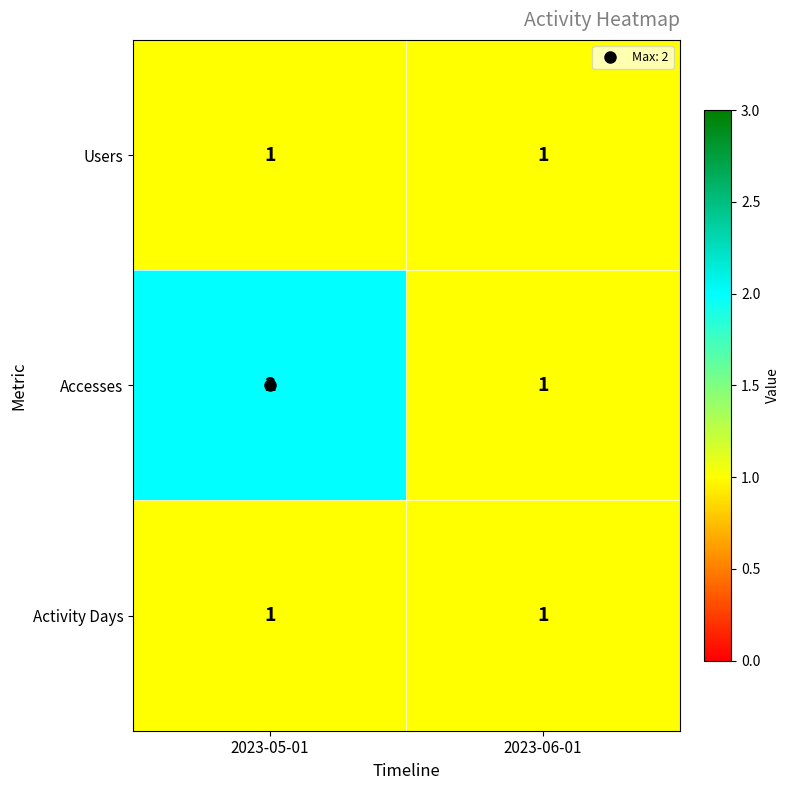

True or false: Accesses has a value of 1 at 2023-05-01.

False